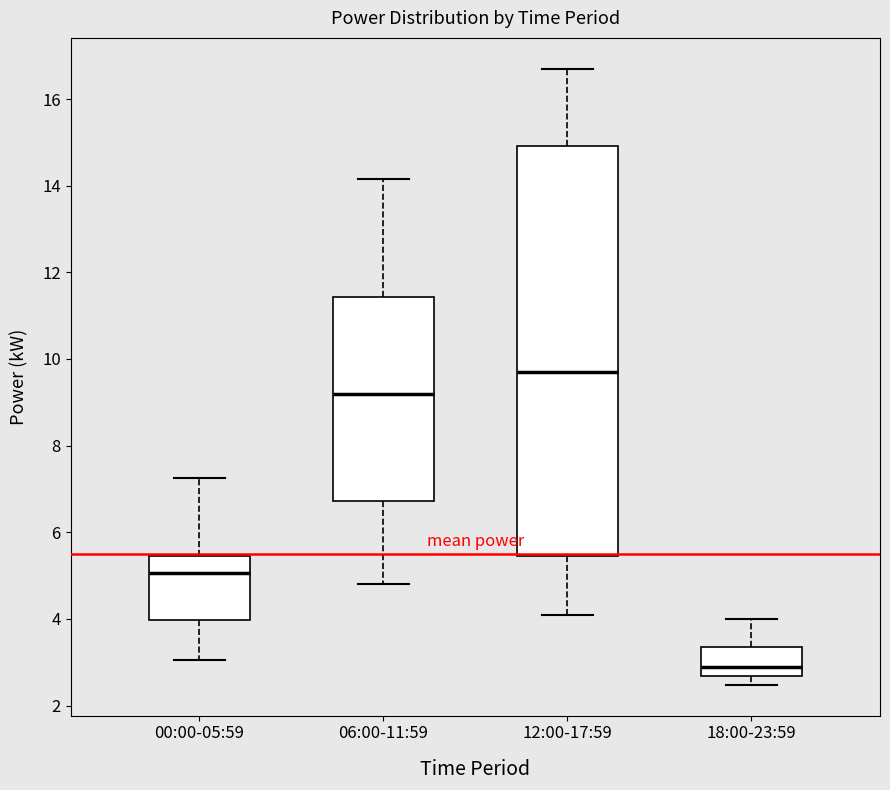

Comparing the boxes themselves (not the whiskers), which one is the tallest?

12:00-17:59